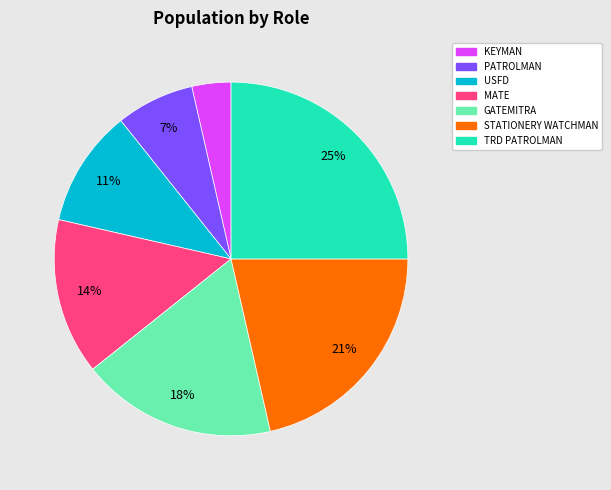

Which has a higher value, STATIONERY WATCHMAN or GATEMITRA?

STATIONERY WATCHMAN